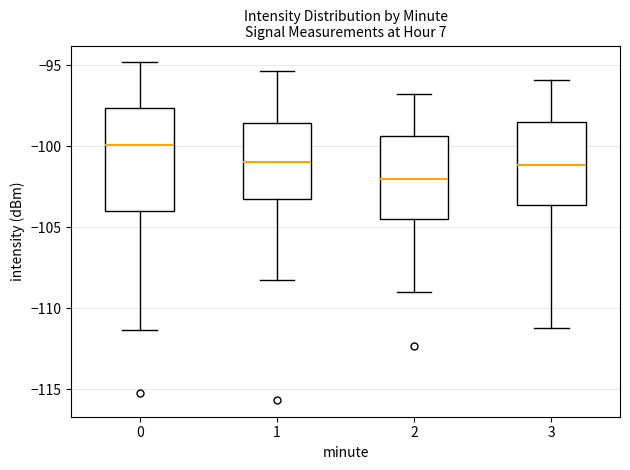

Reading left to right, read every box against the y-axis: the position of its median line, the range the box covers, and the ends of its whiskers. The values are not printed on the chart, so give them approximately, as read against the axis.

0: median -100.0, box -104.0 to -97.5, whiskers -111.5 to -95.0
1: median -101.0, box -103.5 to -98.5, whiskers -108.5 to -95.5
2: median -102.0, box -104.5 to -99.5, whiskers -109.0 to -97.0
3: median -101.0, box -103.5 to -98.5, whiskers -111.0 to -96.0